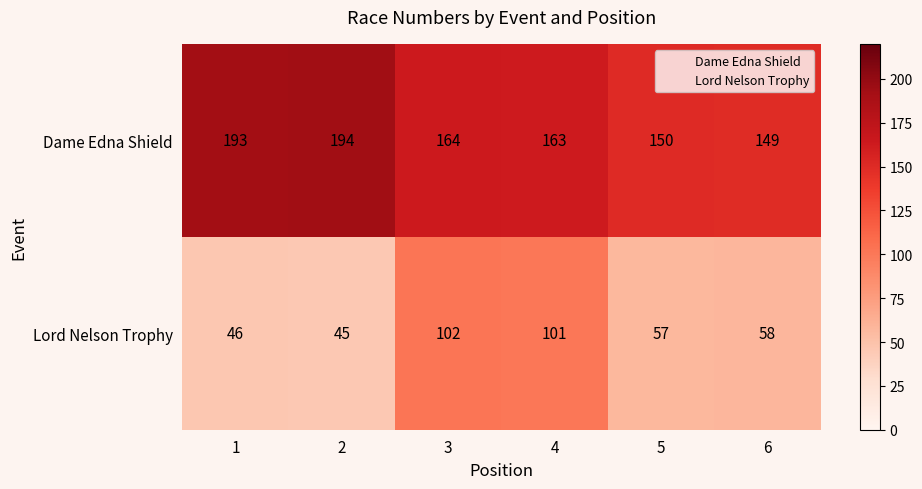

What is the approximate value of Lord Nelson Trophy at 6, to the nearest 10?

60